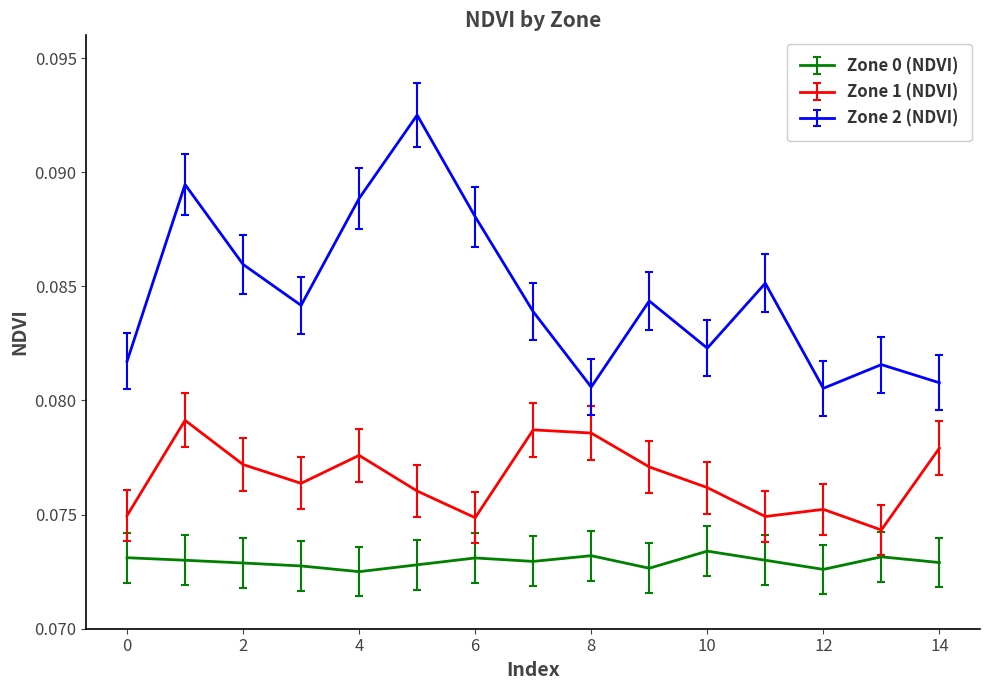

True or false: Zone 1 (NDVI) and Zone 2 (NDVI) cross at least once.

False